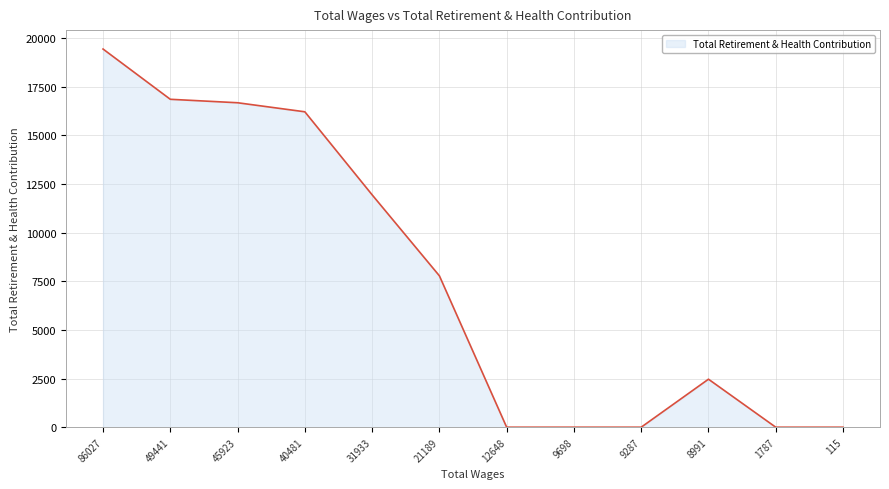

The value at 21189 is 5162. True or false?

False